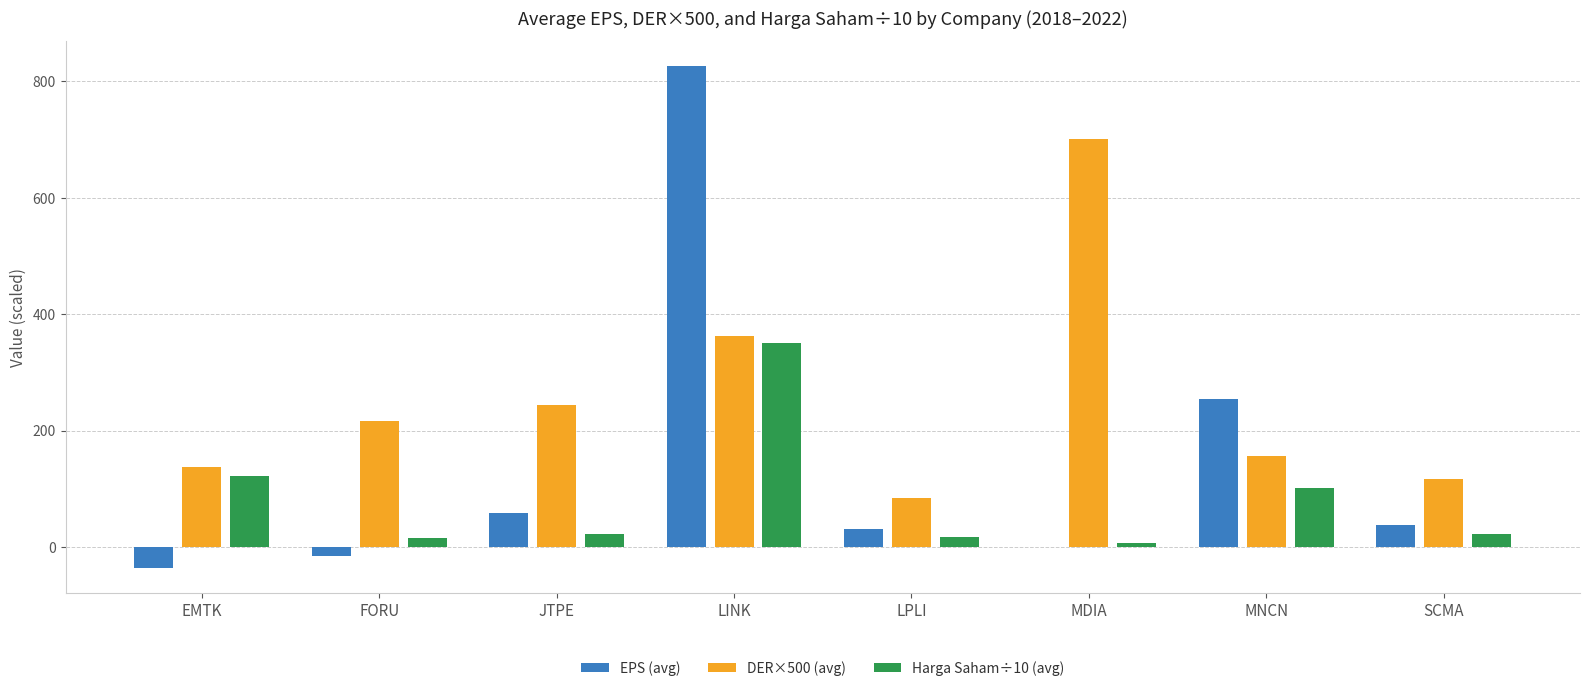

Which series changed the most between JTPE and LINK?

EPS (avg)